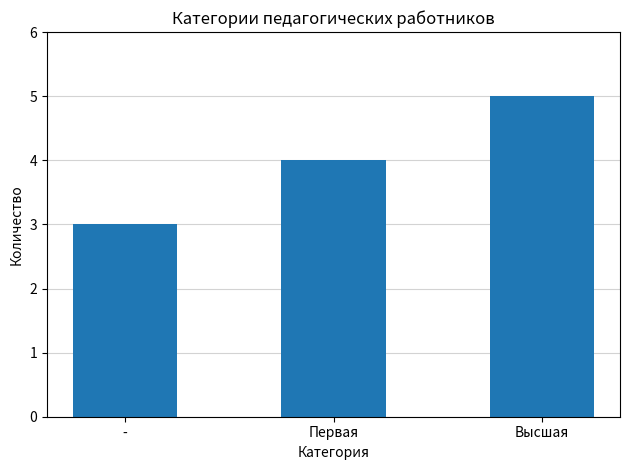

Which category has the highest value across all series?

Высшая